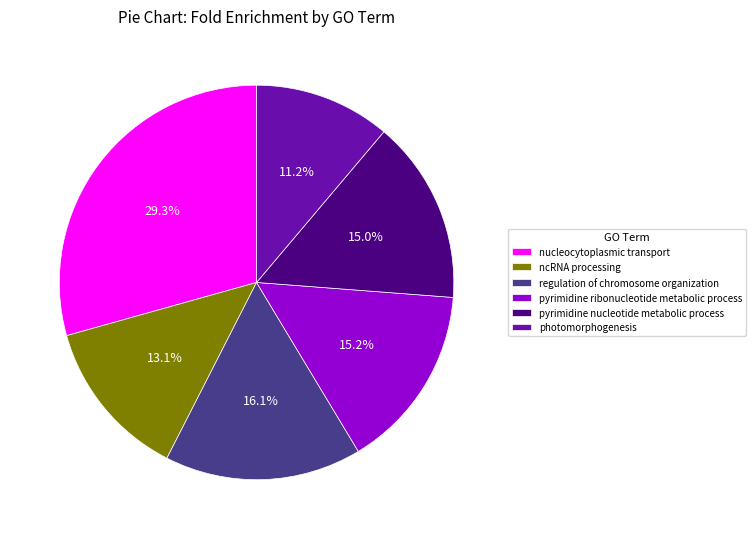

To the nearest percent, what percentage of the pie is nucleocytoplasmic transport?

29%